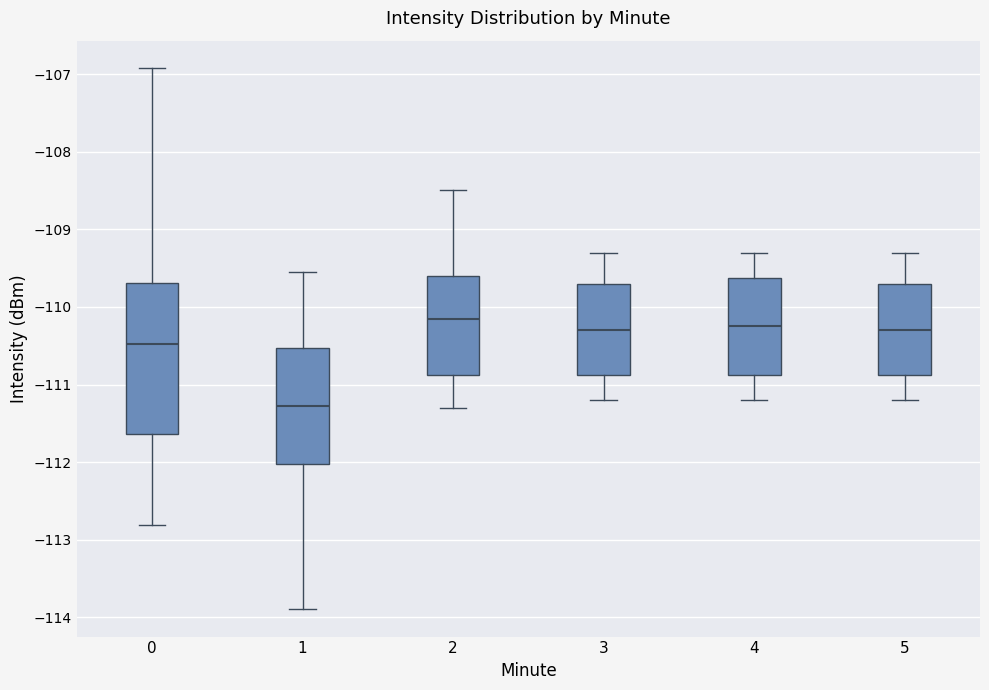

Reading left to right, transcribe this box plot: for each box, give where its median line is, the range the box spans, and where its two whiskers end, as read against the y-axis. The values are not printed on the chart, so give them approximately, as read against the axis.

0: median -110.5, box -111.6 to -109.7, whiskers -112.8 to -106.9
1: median -111.3, box -112.0 to -110.5, whiskers -113.9 to -109.6
2: median -110.1, box -110.9 to -109.6, whiskers -111.3 to -108.5
3: median -110.3, box -110.9 to -109.7, whiskers -111.2 to -109.3
4: median -110.2, box -110.9 to -109.6, whiskers -111.2 to -109.3
5: median -110.3, box -110.9 to -109.7, whiskers -111.2 to -109.3